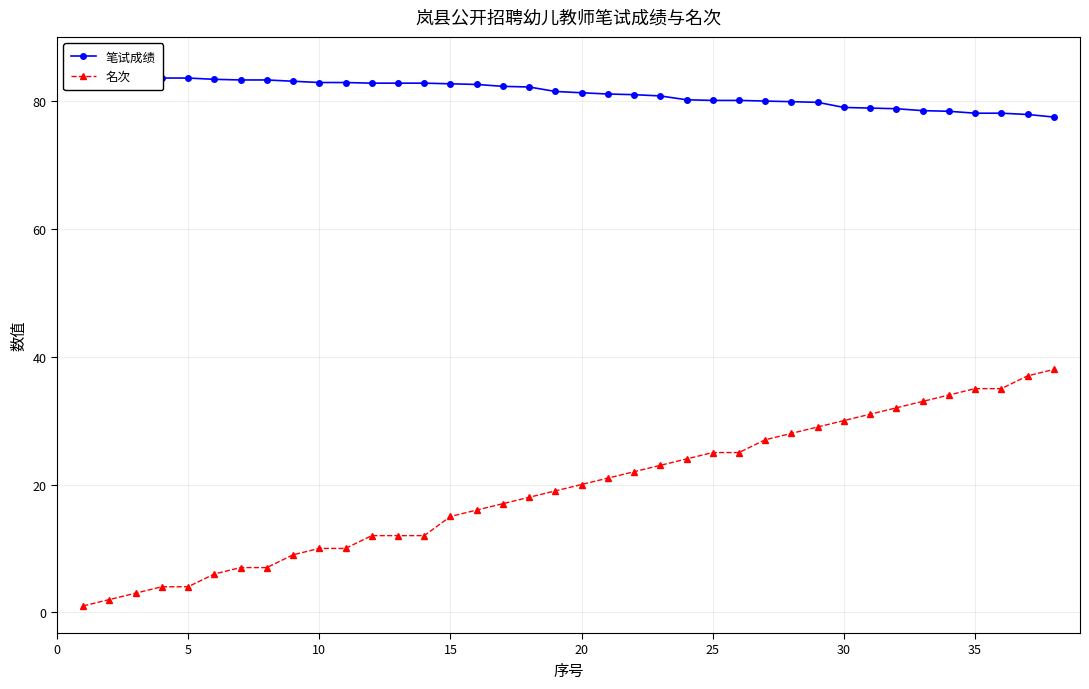

Is it true that 名次 equals 29 at 20?

False